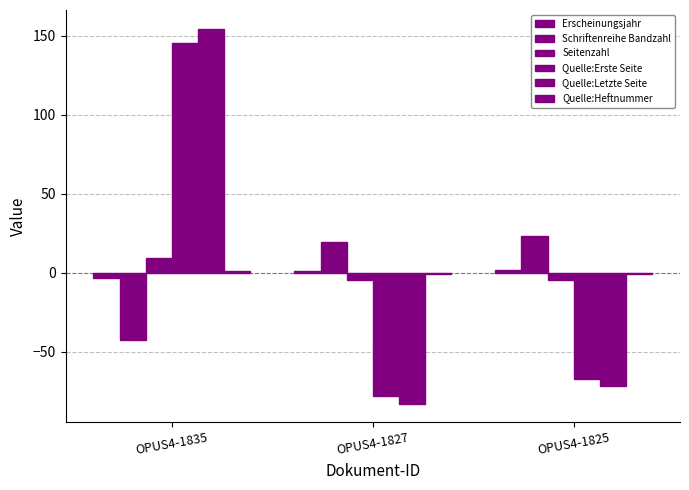

Count the number of categories in the chart.

3